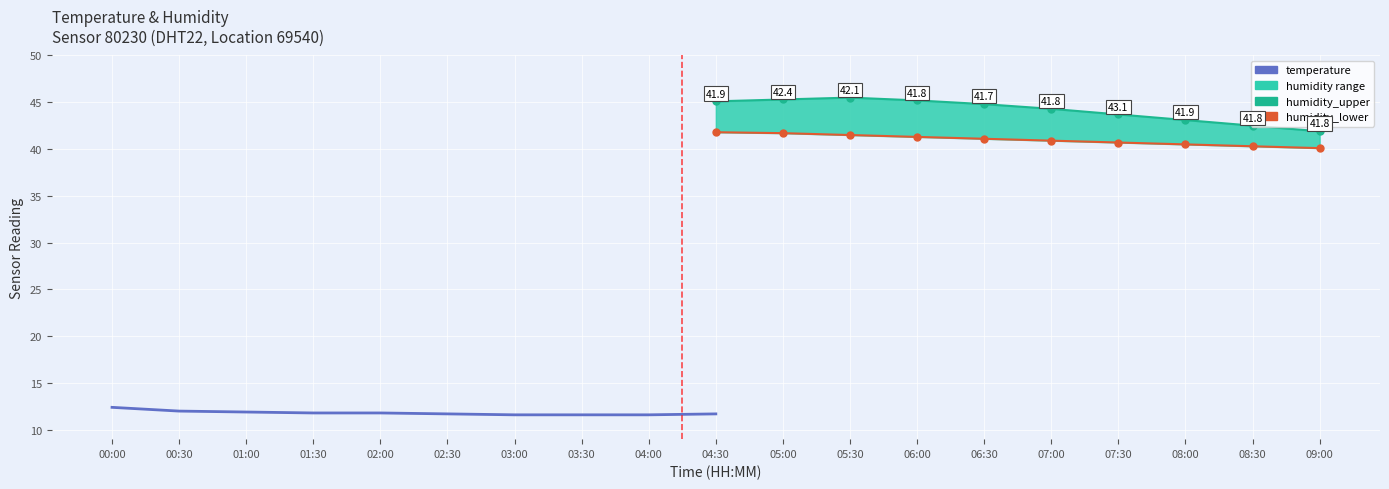

Count the number of categories in the chart.

10